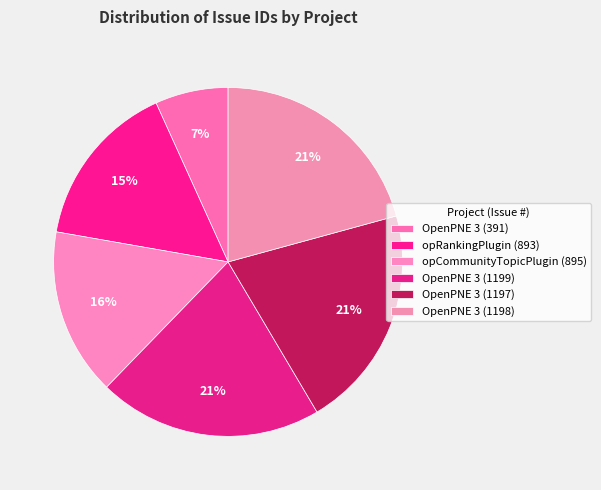

What percentage is the OpenPNE 3 (1198) slice, to the nearest percent?

21%